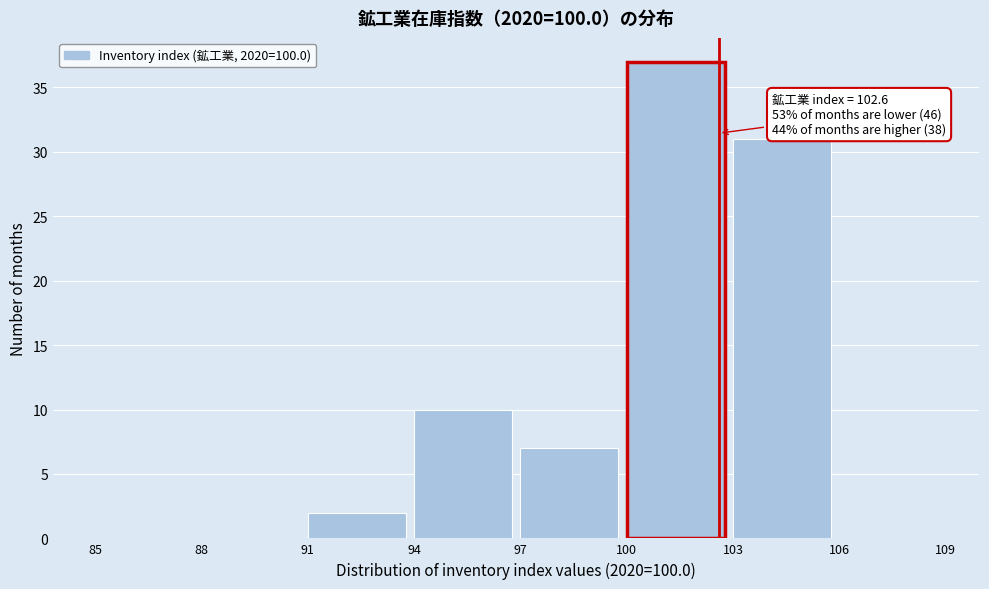

Which range on the x-axis has the tallest bar?

100 to 103